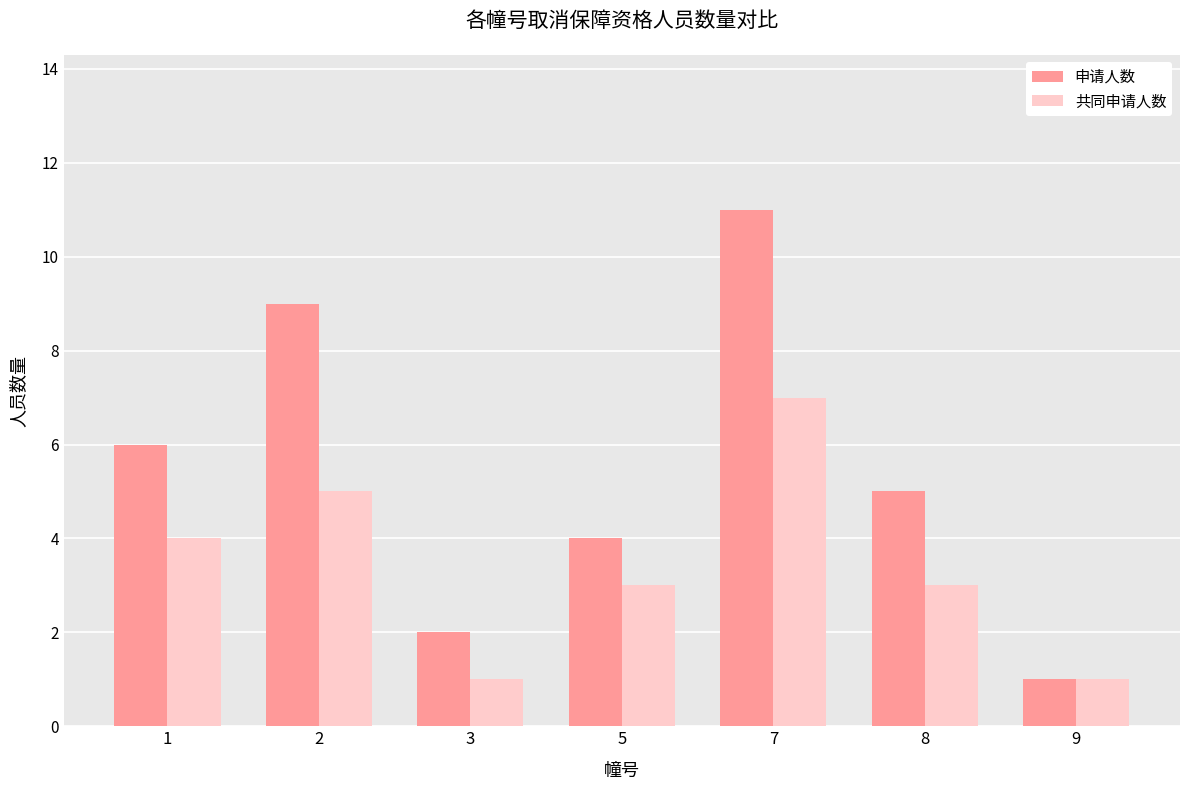

What is the difference between the highest and lowest values at 7?

4